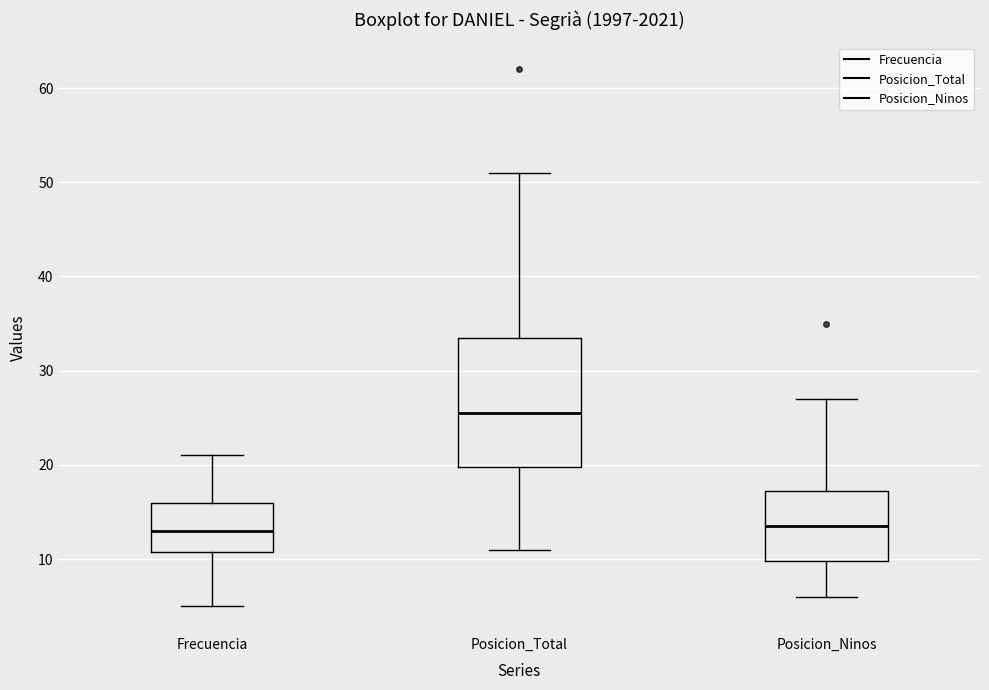

Where is the lower edge of the box for Posicion_Ninos on the y-axis? The values are not printed on the chart, so give them approximately, as read against the axis.

10